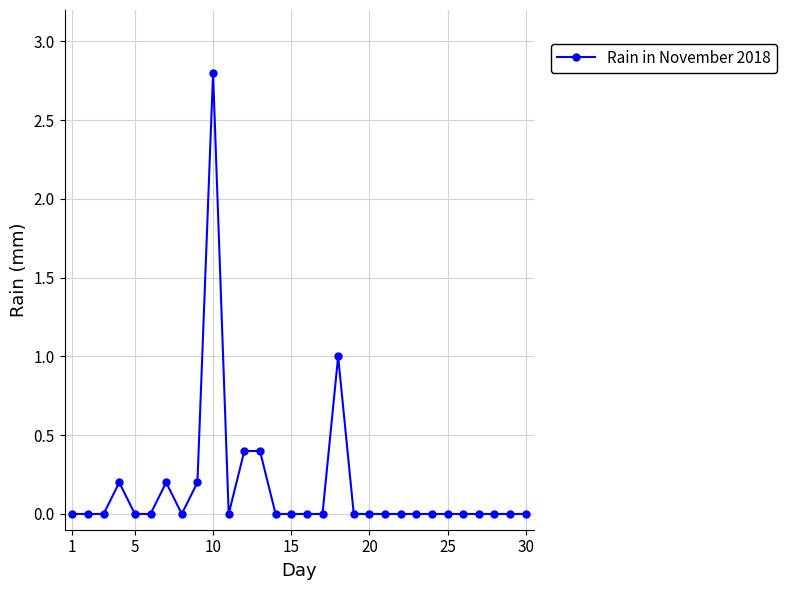

True or false: the data has more than 0 interior local peaks.

True